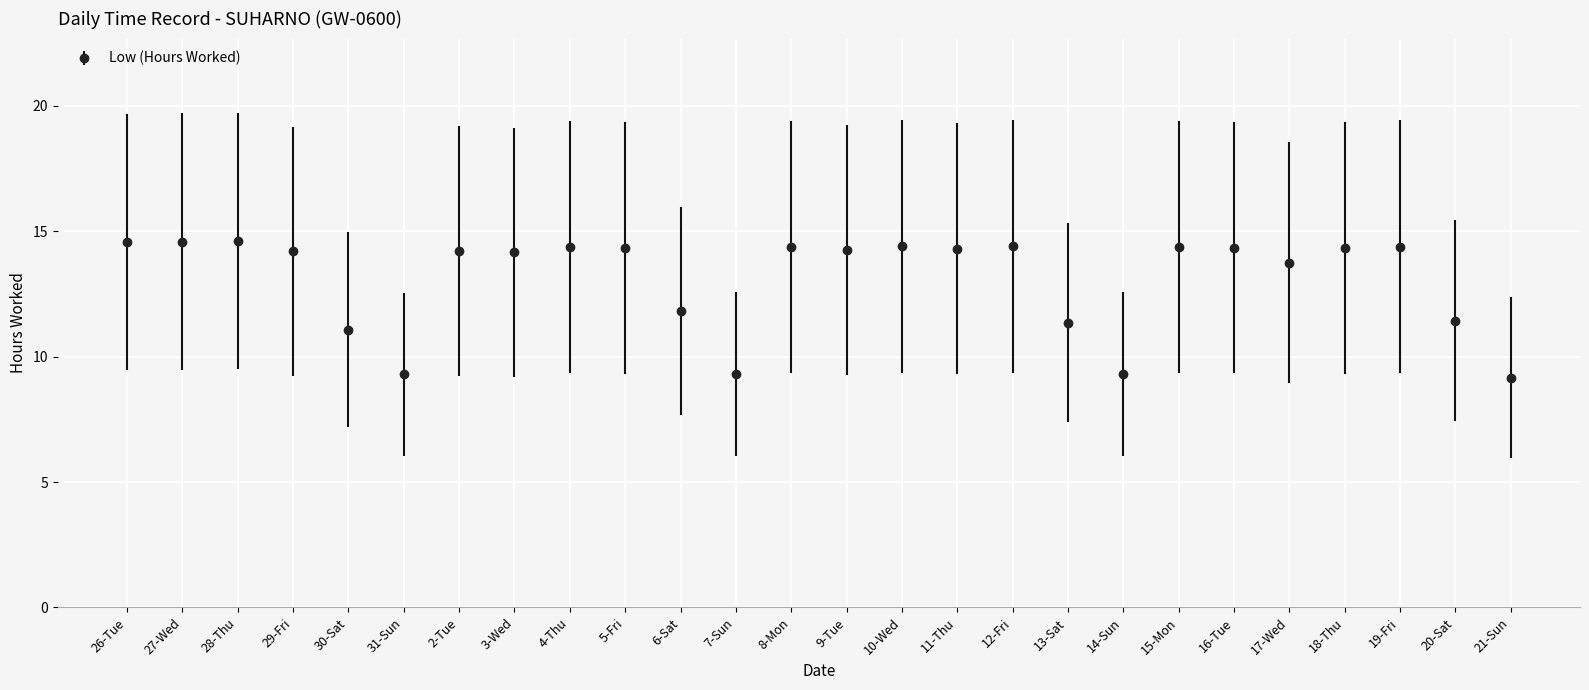

The value at 16-Tue is 4.5. True or false?

False